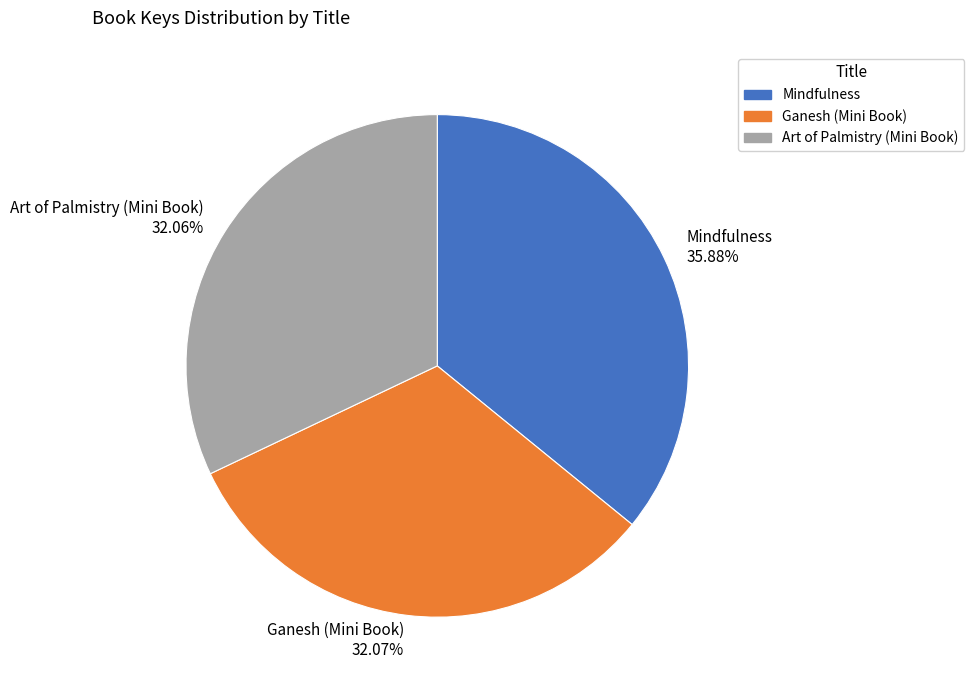

The Art of Palmistry (Mini Book) slice represents 32% of the pie. True or false?

True